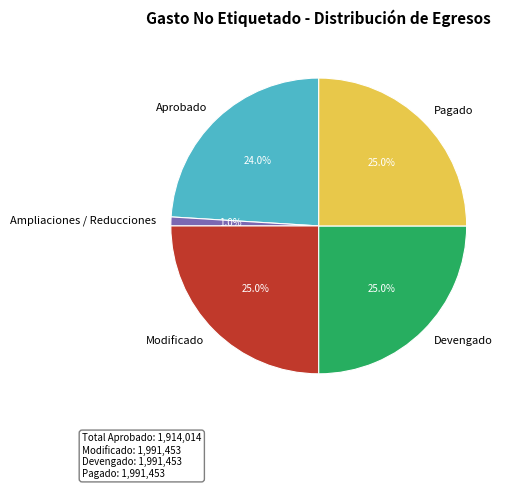

To the nearest percent, what percentage of the pie is Devengado?

25%